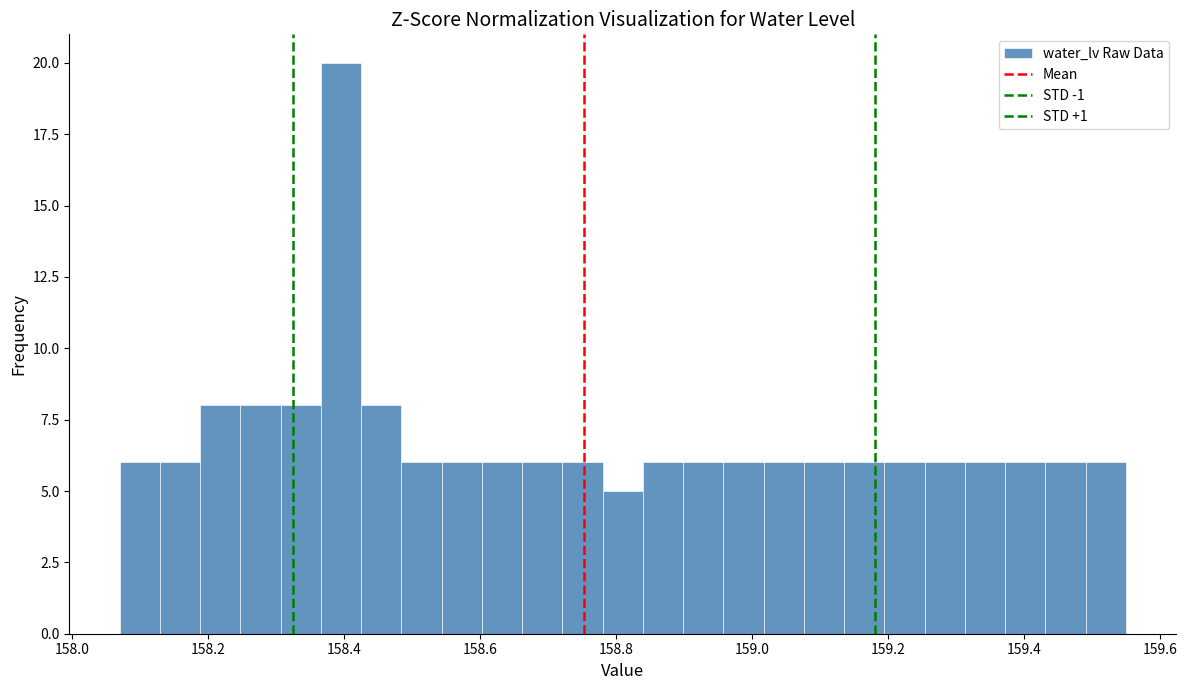

Around what value on the x-axis is the tallest bar? Give the approximate position of its centre, as read against the axis.

158.40